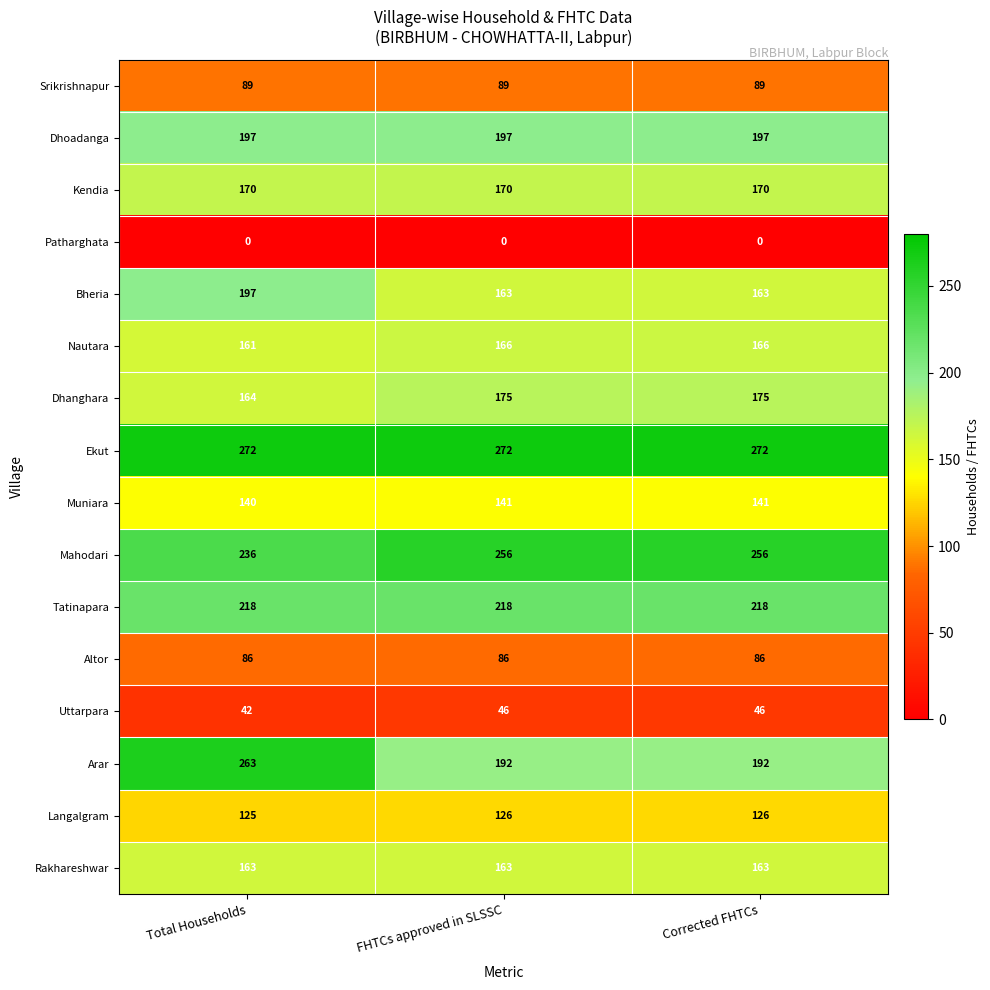

Which series changed the most between Total Households and FHTCs approved in SLSSC?

Arar